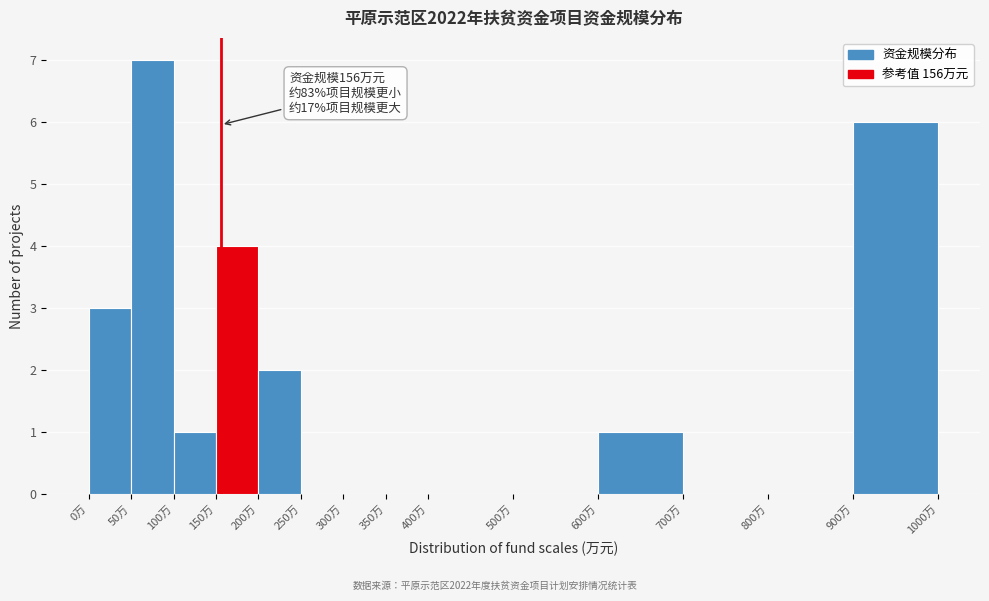

Which range on the x-axis has the tallest bar?

50 to 100